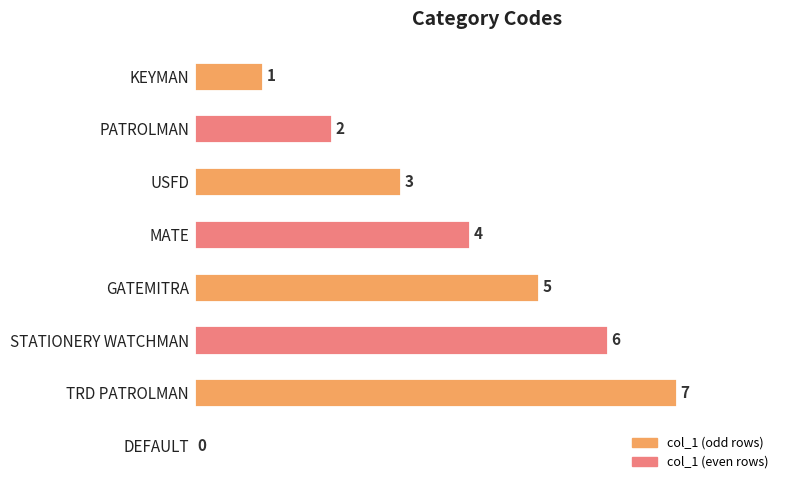

Reading top to bottom, list all the values displayed in this chart.

KEYMAN=1	PATROLMAN=2	USFD=3	MATE=4	GATEMITRA=5	STATIONERY WATCHMAN=6	TRD PATROLMAN=7	DEFAULT=0